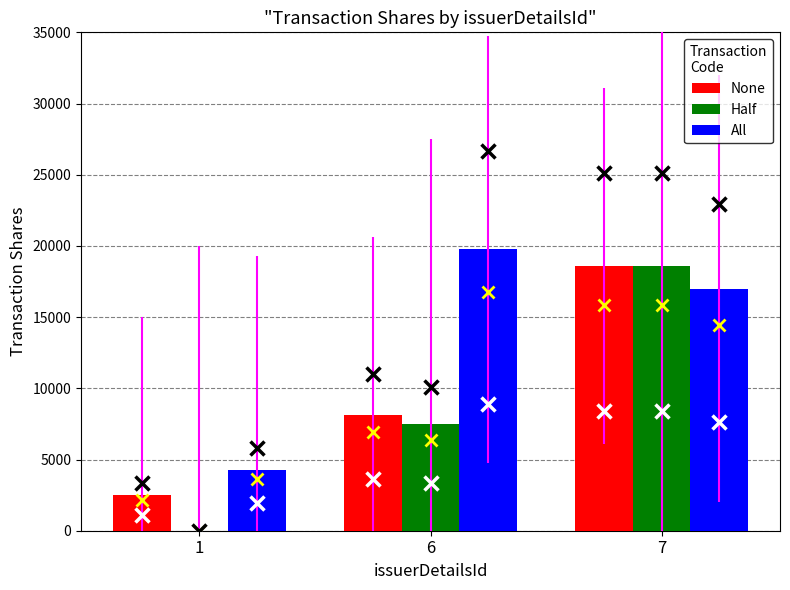

Which series has the largest total across all categories?

All